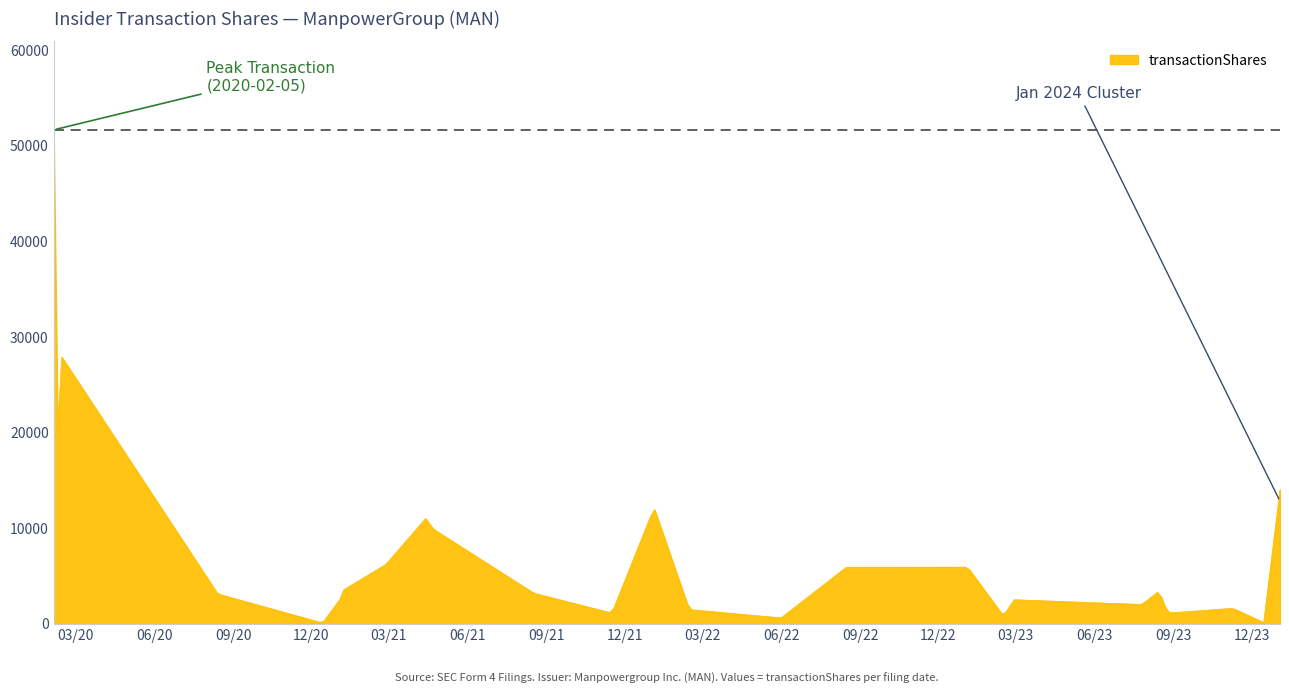

What is the difference between the maximum and minimum values?

51522.3